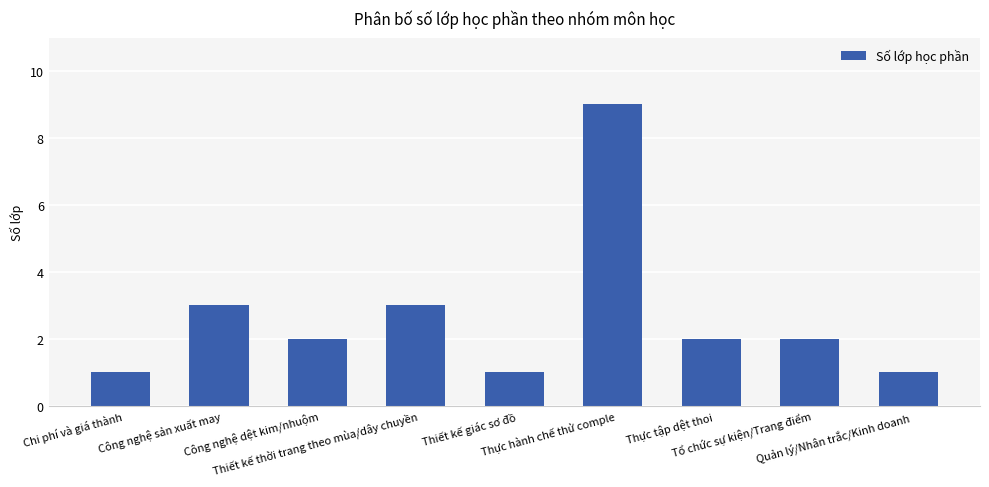

Reading left to right, transcribe all the data shown in this chart.

1	3	2	3	1	9	2	2	1